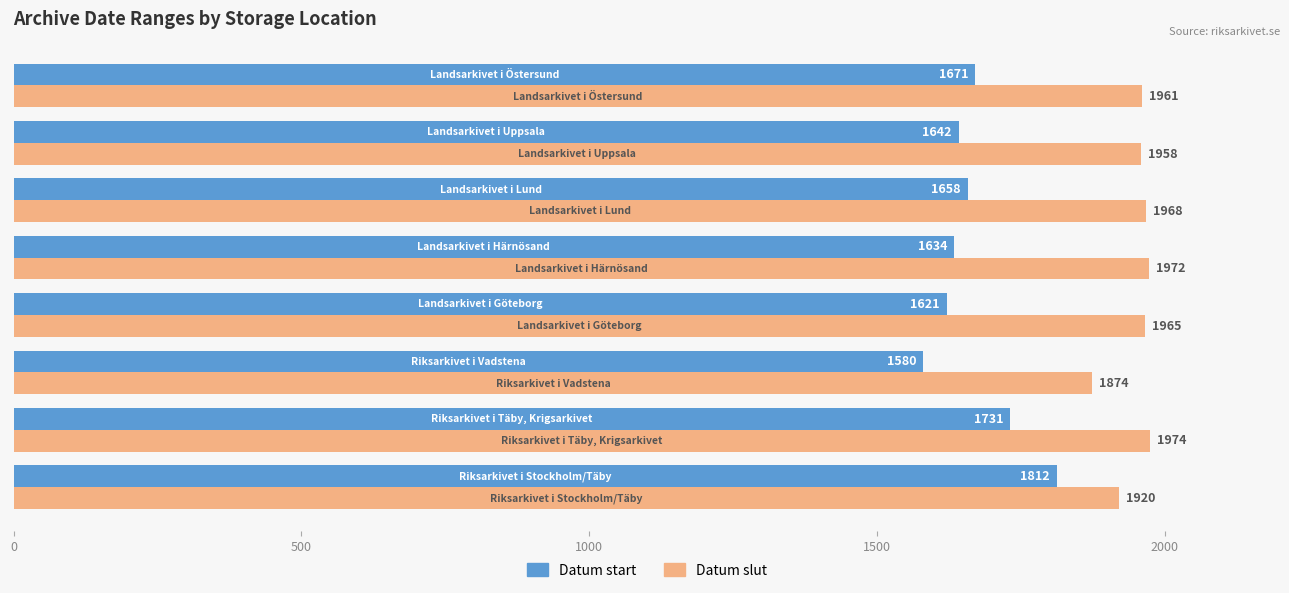

Rank the series by their maximum value, from lowest to highest.

Datum start, Datum slut